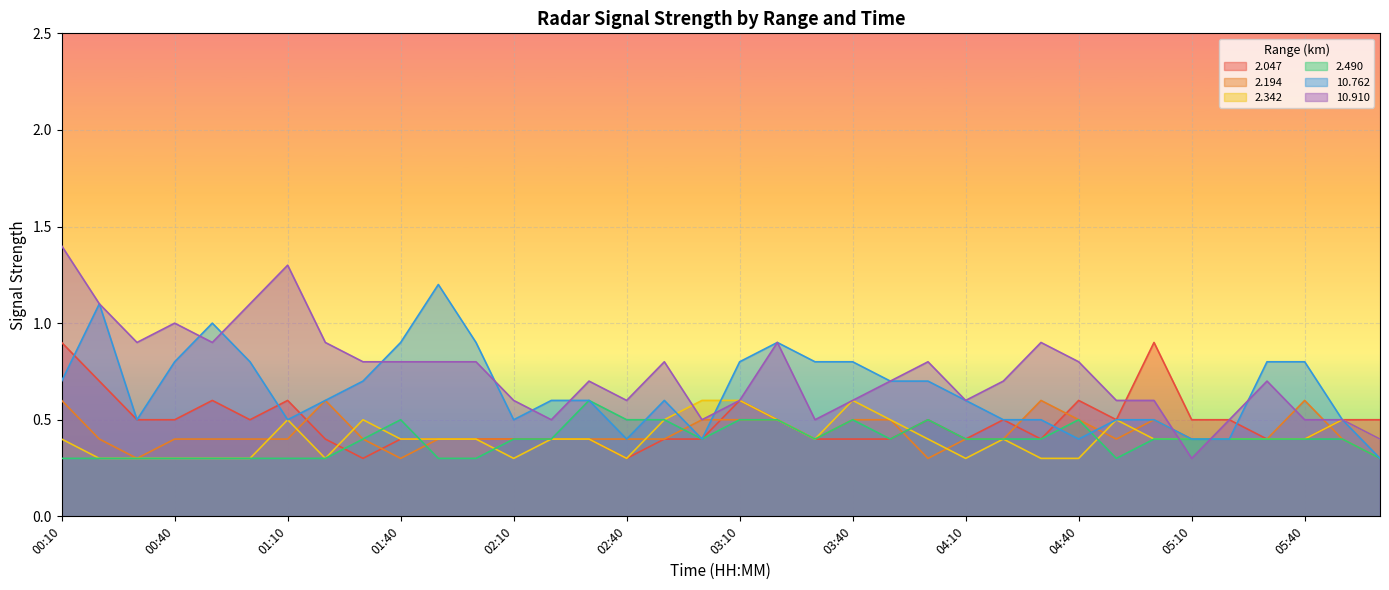

What value does the 2.490 series have at 03:10?

0.5